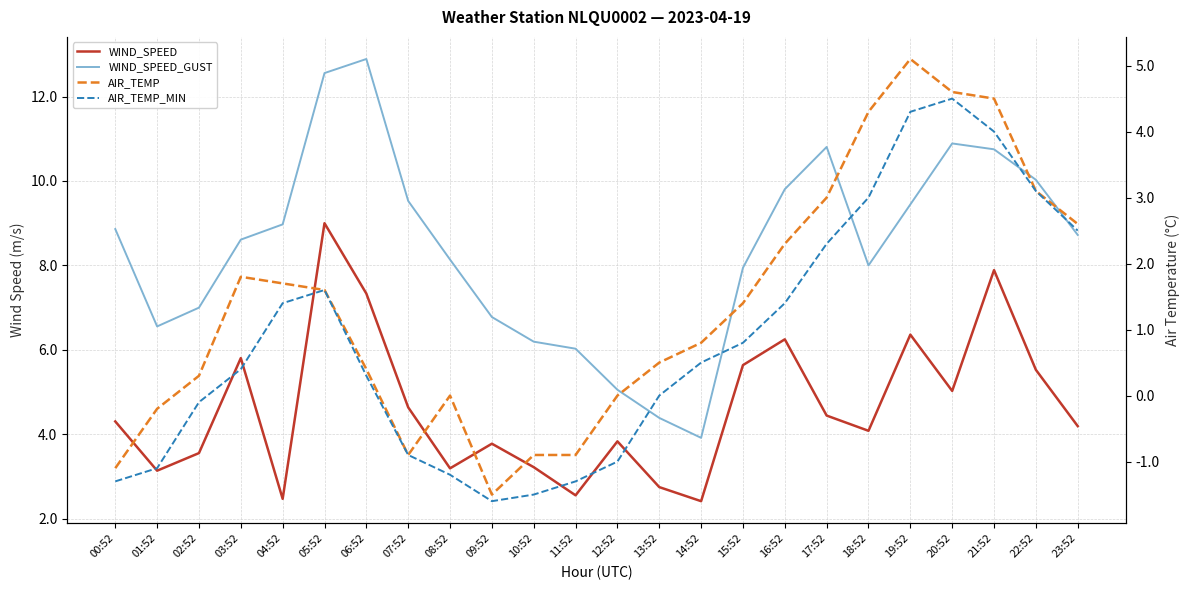

True or false: AIR_TEMP_MIN and AIR_TEMP intersect in this chart.

False